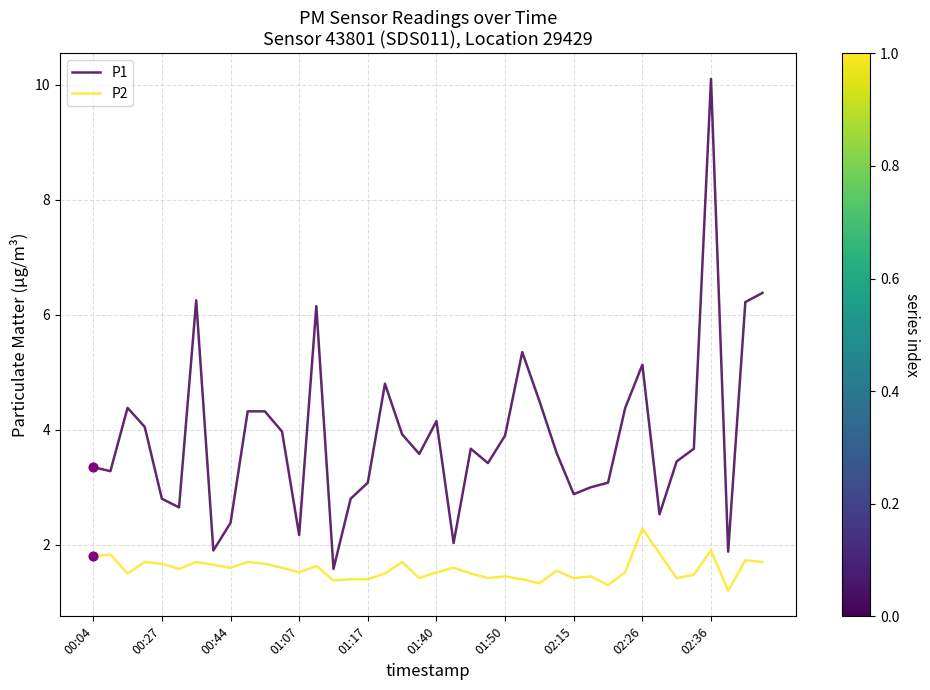

At how many categories does at least one series exceed 8?

1